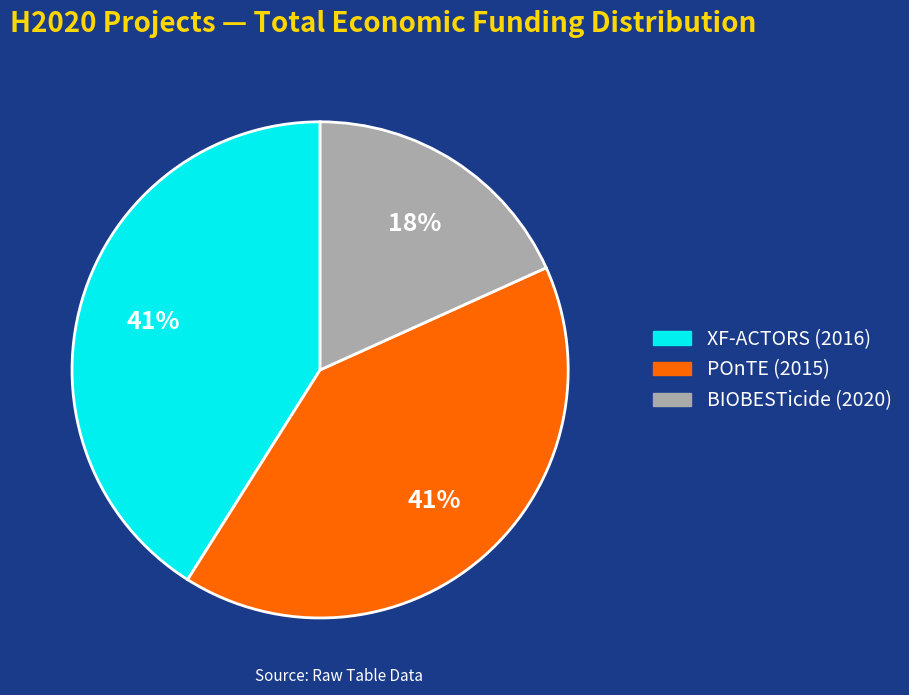

Does any single category account for the majority?

No